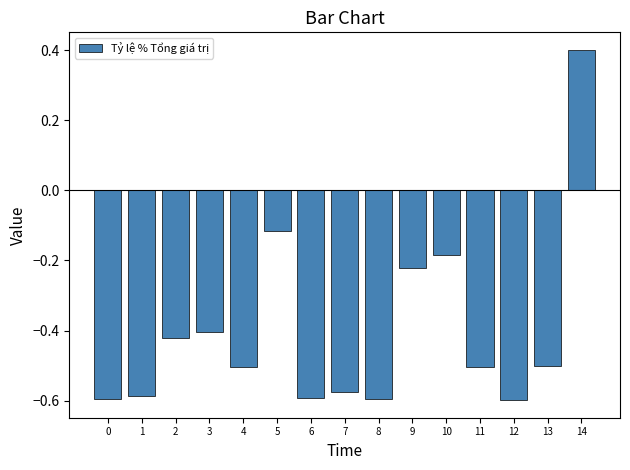

What is the change in value from 0 to 9?

+0.4